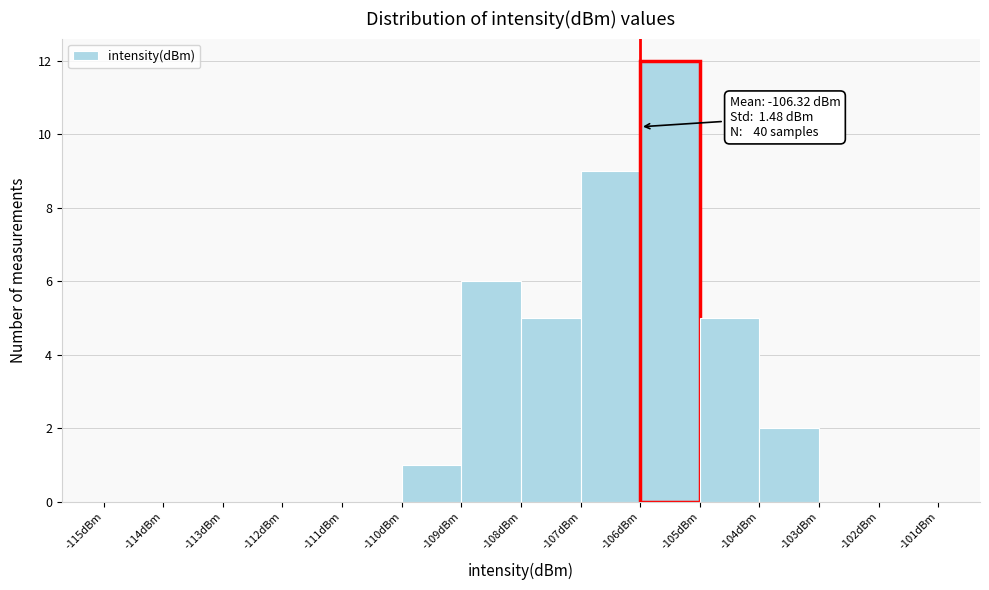

Over which range of the x-axis is the bar tallest?

-106 to -105